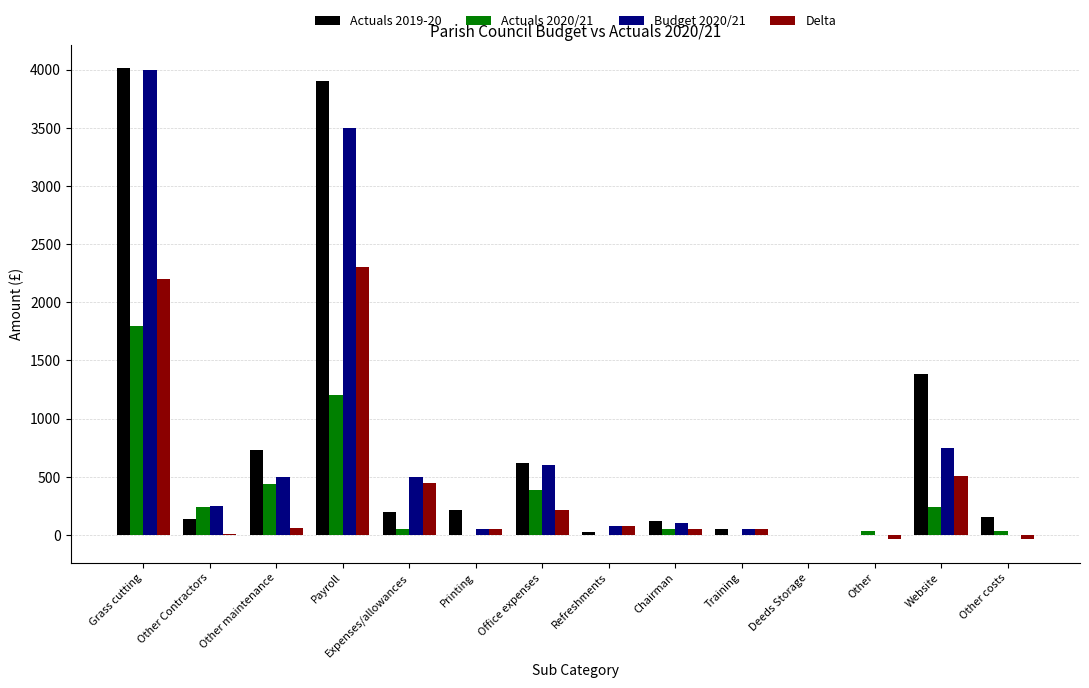

At which category is the sum across all series the highest?

Grass cutting